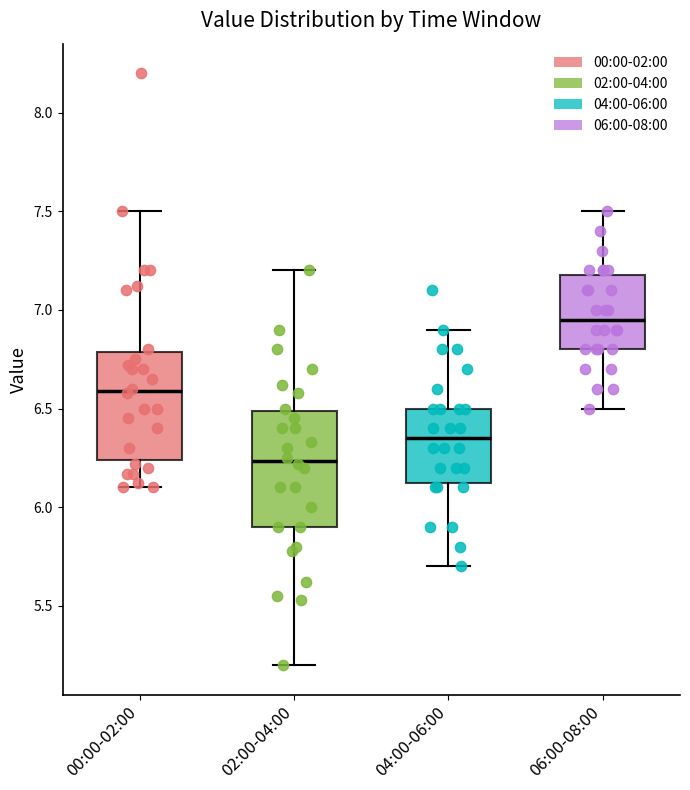

Where does the median line of the box for 00:00-02:00 sit on the y-axis? The values are not printed on the chart, so give them approximately, as read against the axis.

6.60